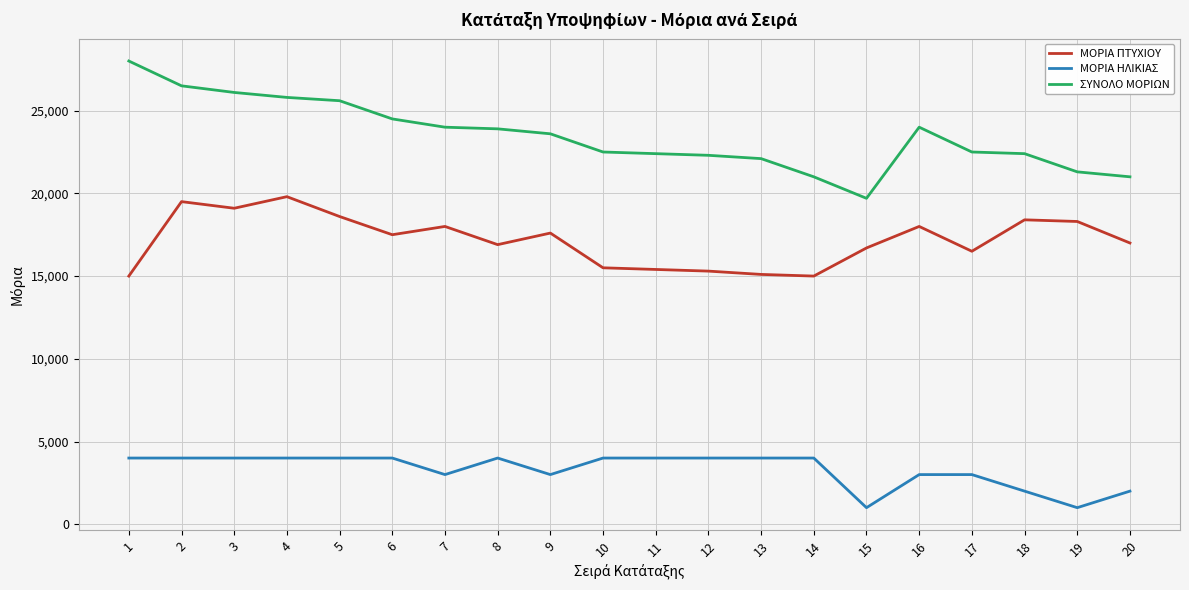

What is the sum of all ΣΥΝΟΛΟ ΜΟΡΙΩΝ values?

469200